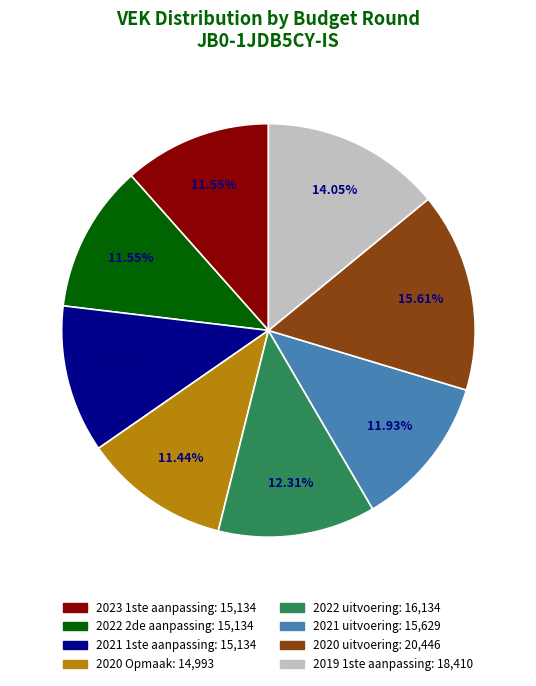

To the nearest percent, what is the difference between the 2019 1ste aanpassing and 2021 1ste aanpassing slice percentages?

3%